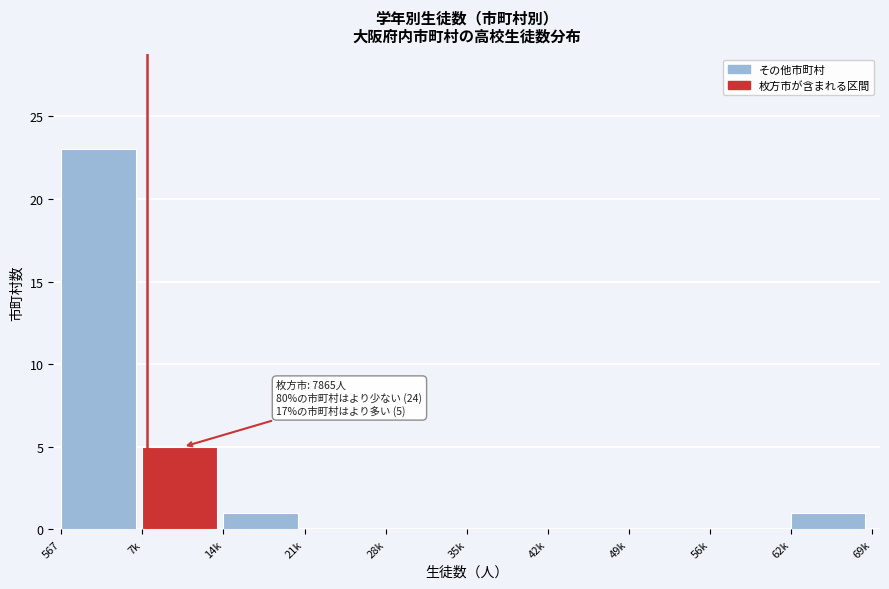

Reading left to right, extract all data points from this chart.

567=23	7k=5	14k=1	21k=0	28k=0	35k=0	42k=0	49k=0	56k=0	62k=1